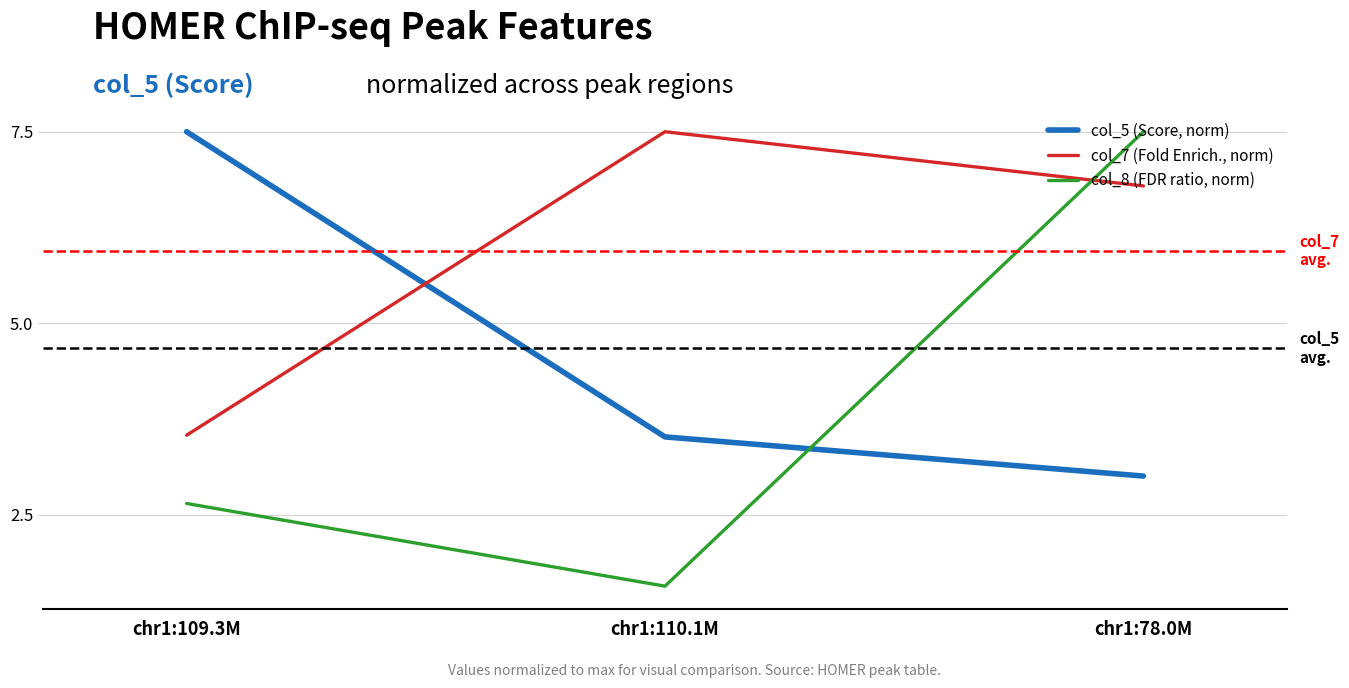

What is the minimum value for col_8 (FDR ratio, norm)?

1.6